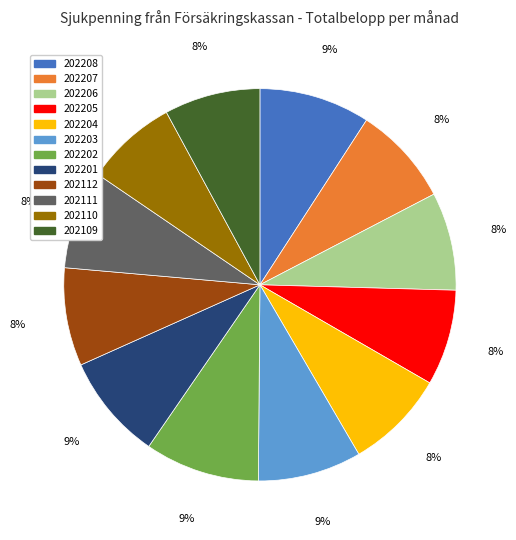

Between 202201 and 202111, which is larger?

202201